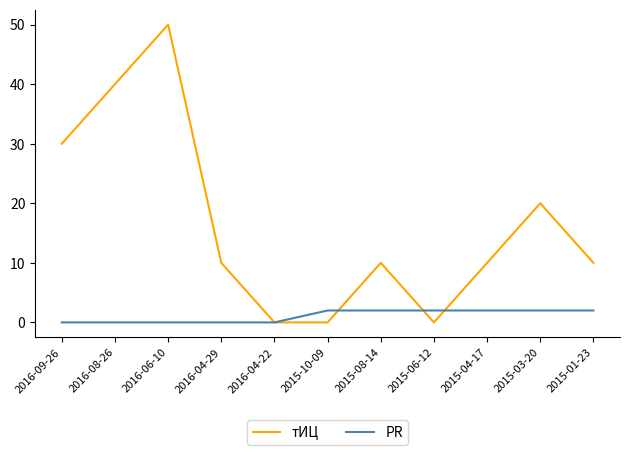

The value of тИЦ at 2016-04-29 is 10. True or false?

True